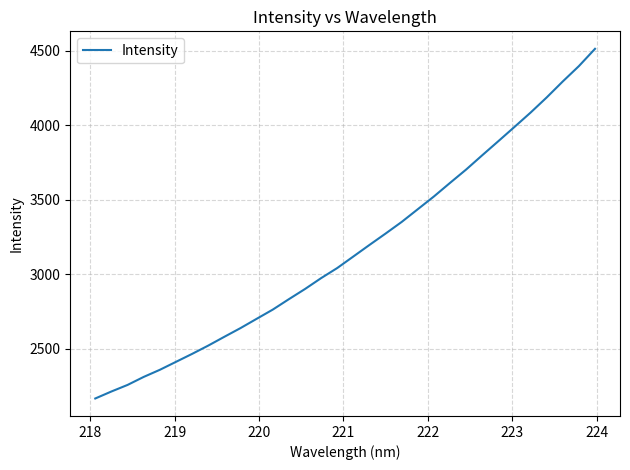

What is the minimum value shown in the chart?

2165.2